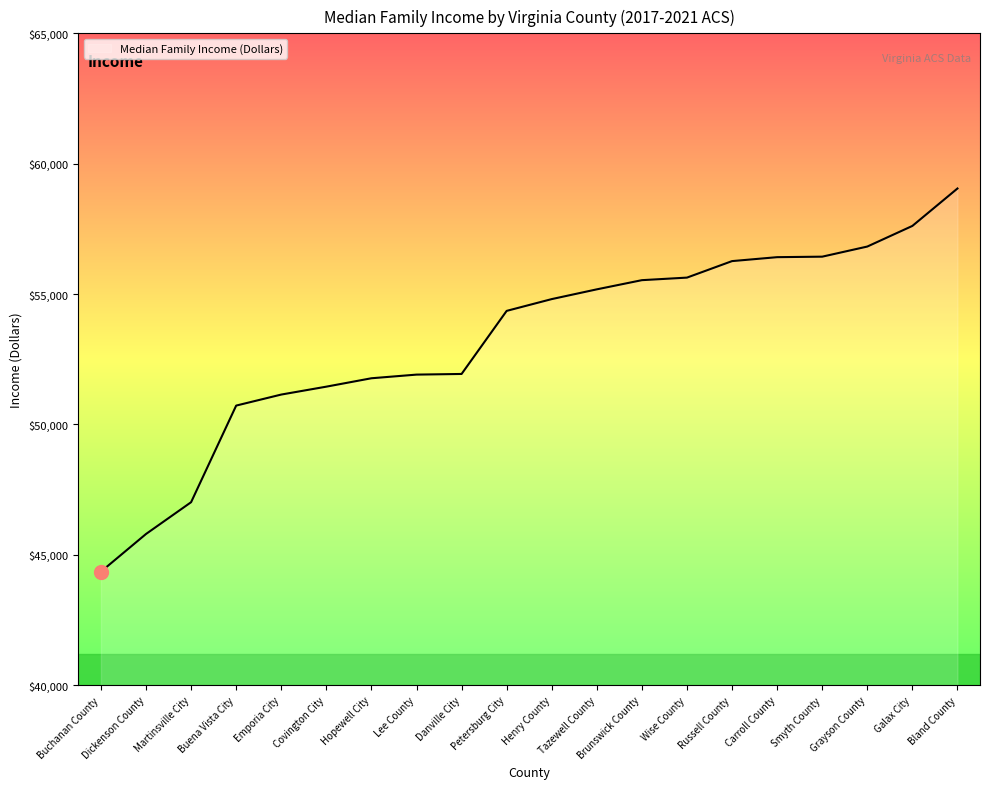

How many series are shown in this chart?

1